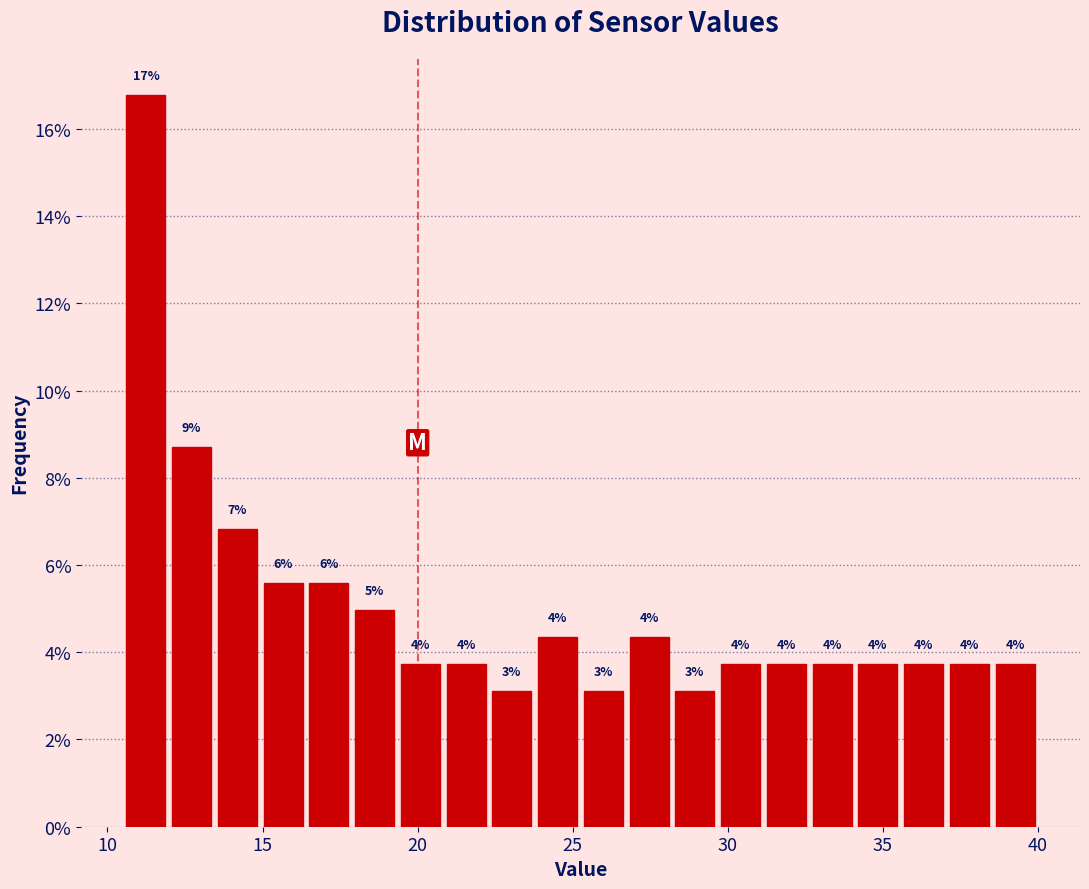

Read against the x-axis, roughly where is the centre of the tallest bar?

11.0